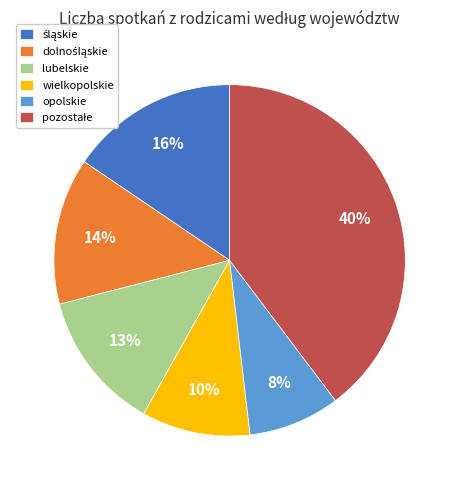

How many slices are in this pie chart?

6